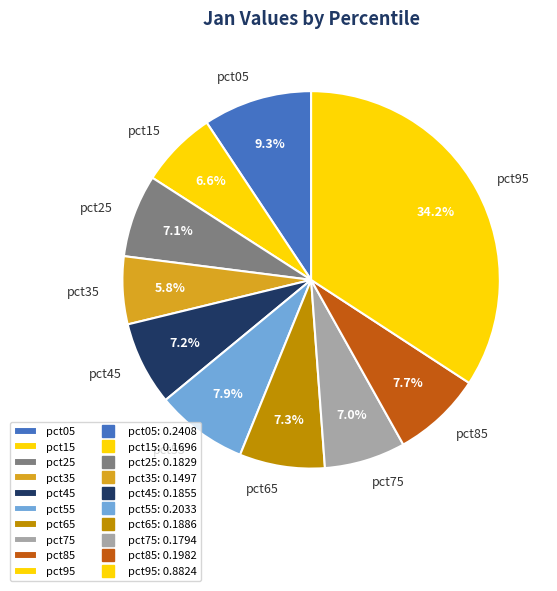

What is the smallest slice in the pie chart?

pct35